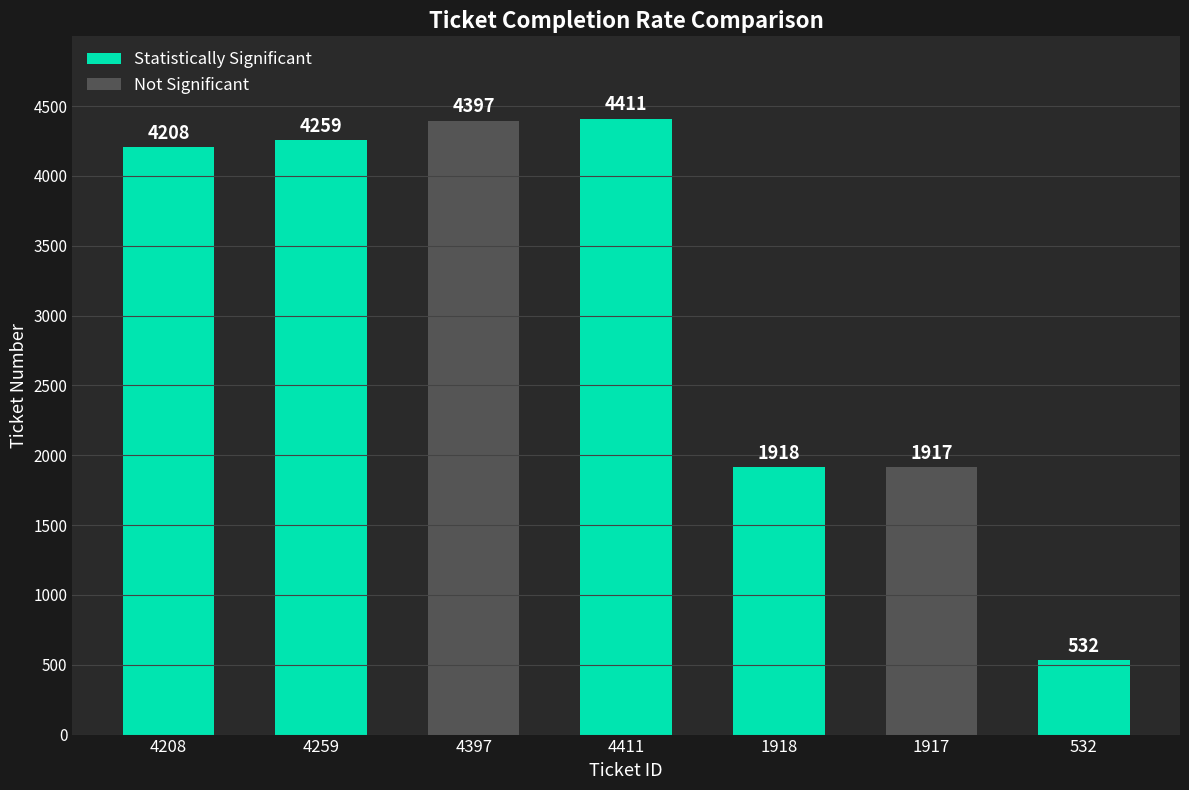

Which series has the largest range (max minus min)?

Statistically Significant